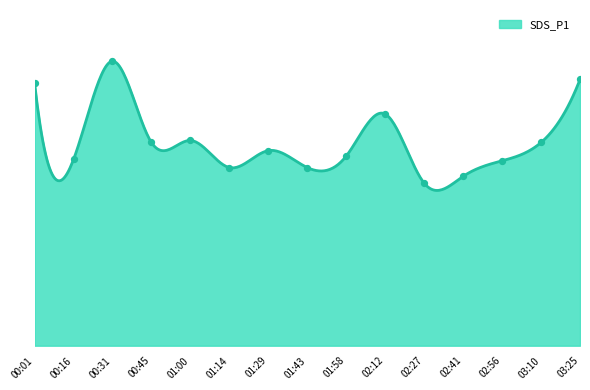

What is the change in value from 00:16 to 01:14?

-0.1